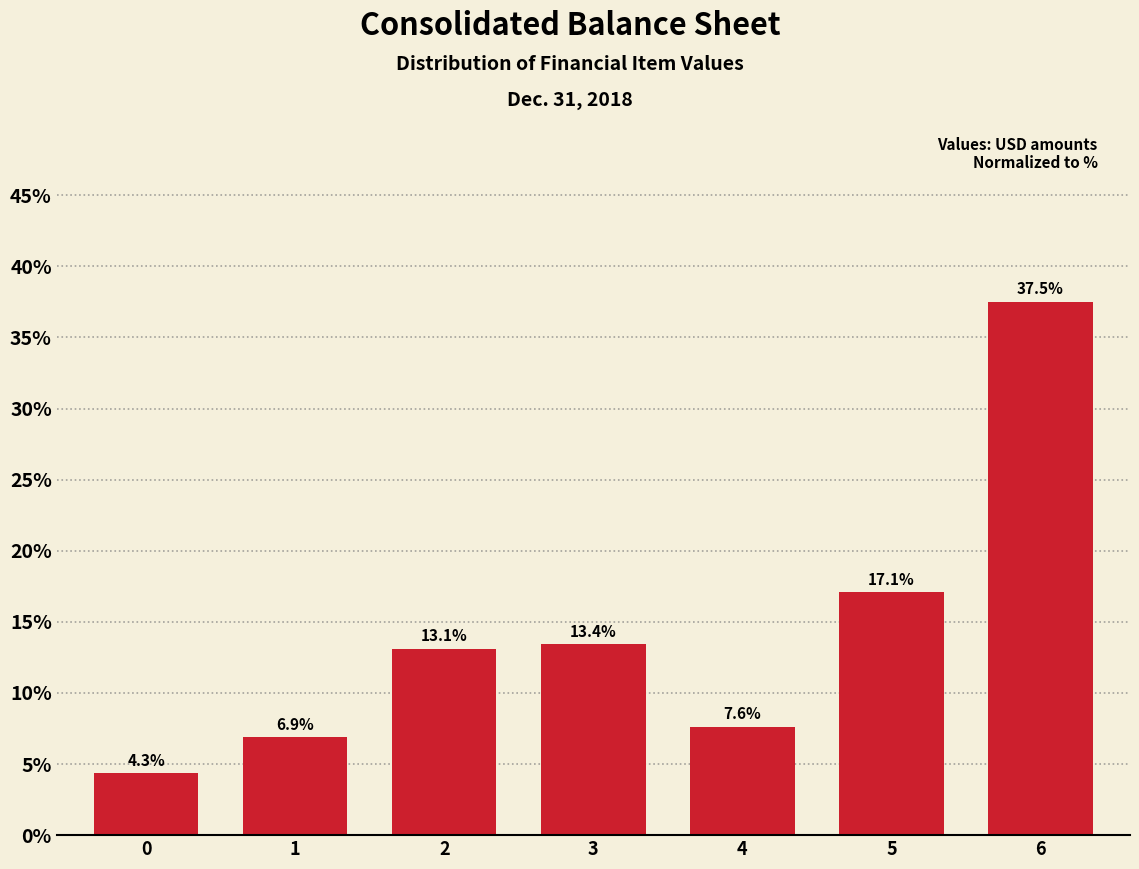

Reading left to right, extract all data points from this chart.

4.3	6.9	13.1	13.4	7.6	17.1	37.5